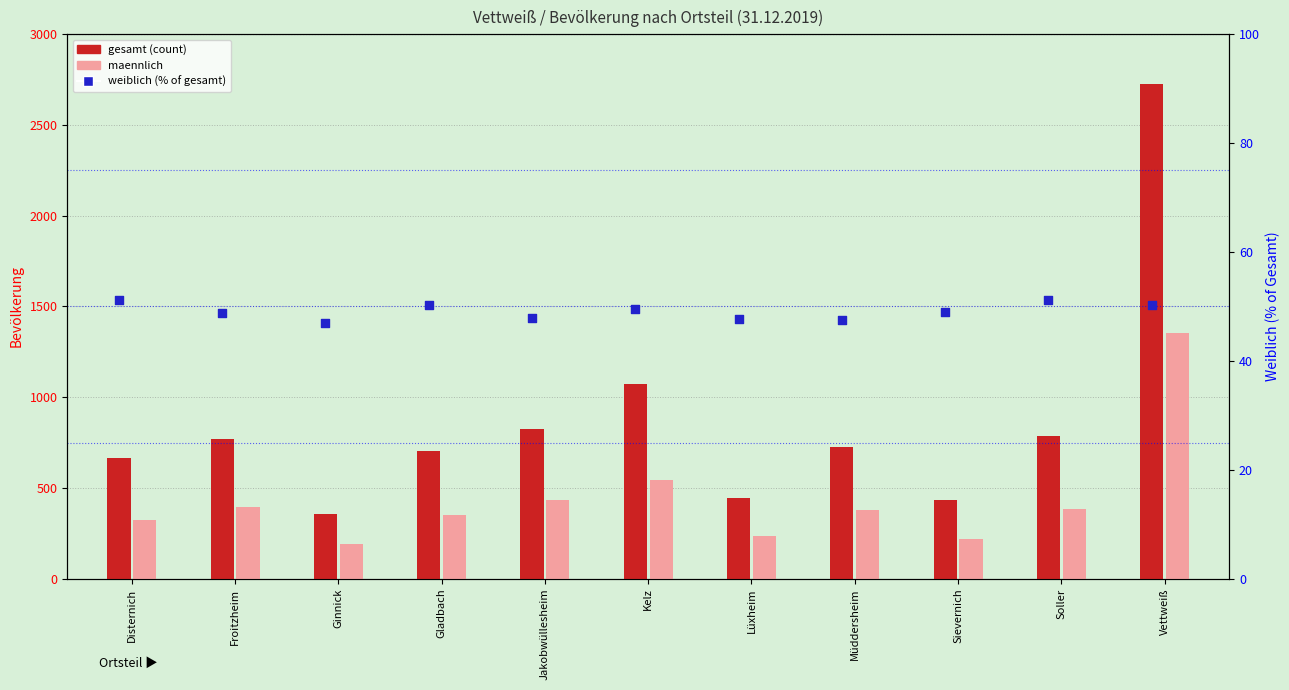

Which series has the largest total across all categories?

gesamt